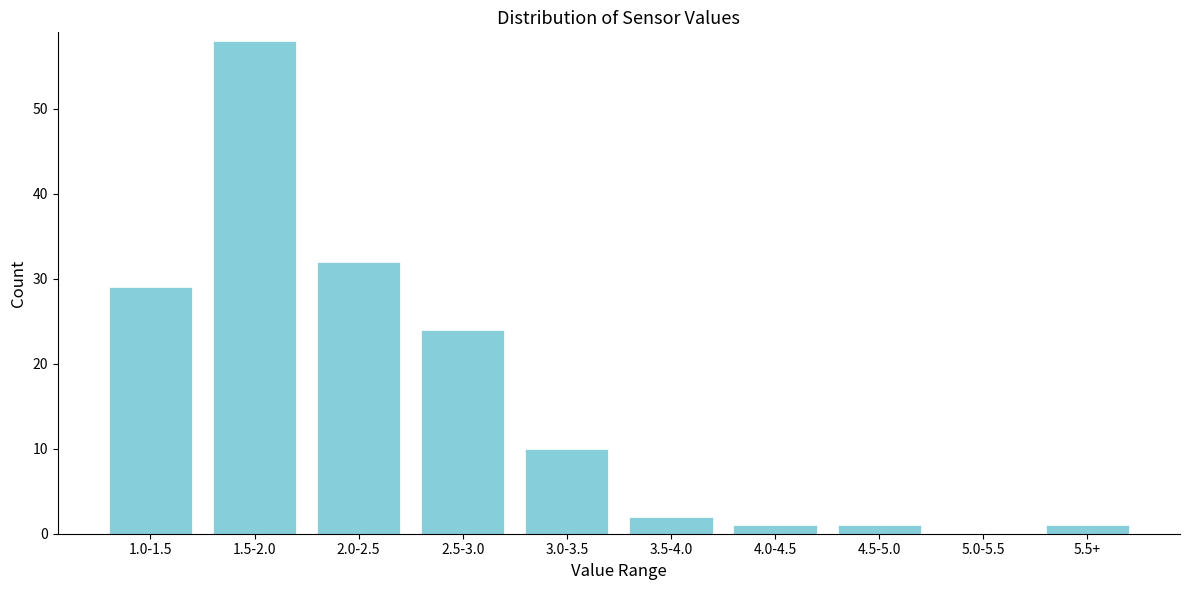

Reading right to left, list all the values displayed in this chart.

5.5+=1	5.0-5.5=0	4.5-5.0=1	4.0-4.5=1	3.5-4.0=2	3.0-3.5=10	2.5-3.0=24	2.0-2.5=32	1.5-2.0=58	1.0-1.5=29